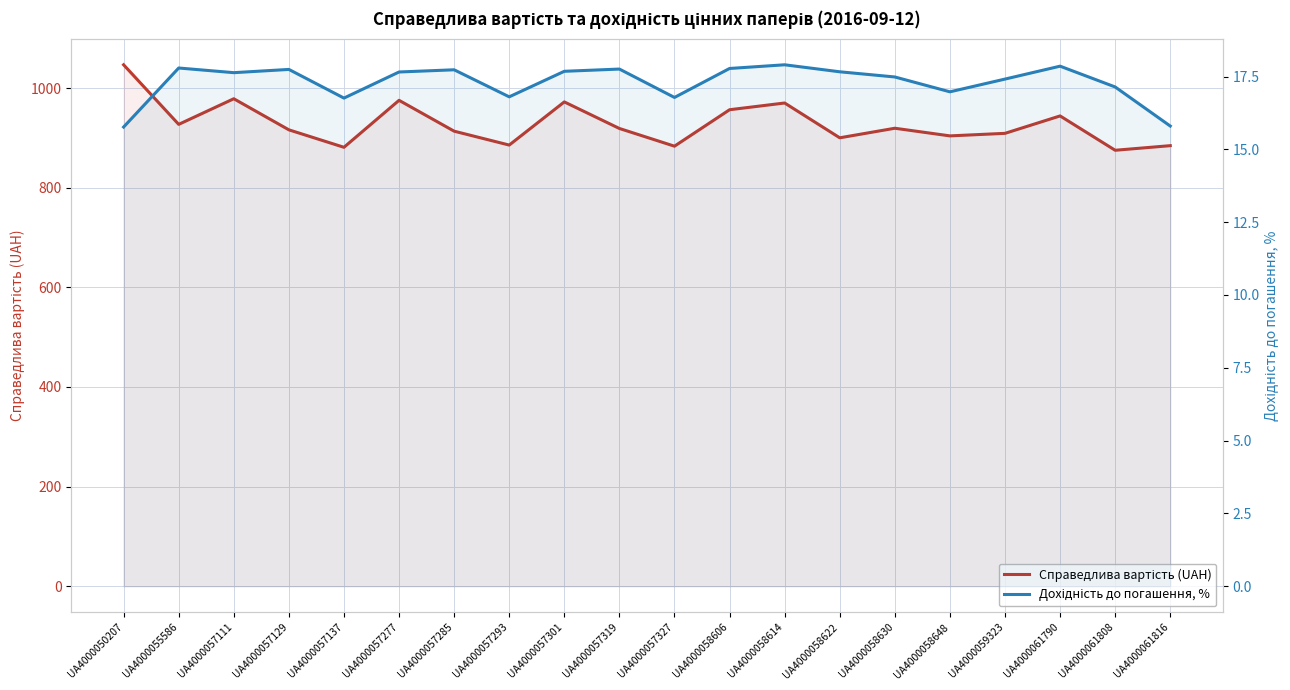

Which category has the highest value in the Дохідність до погашення, % series?

UA4000058614